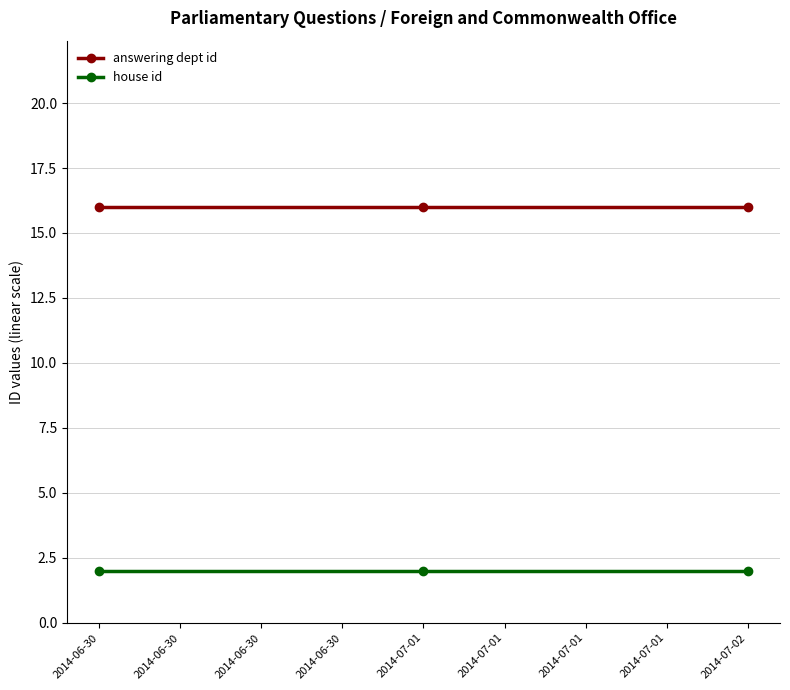

Which series has the largest total across all categories?

answering dept id